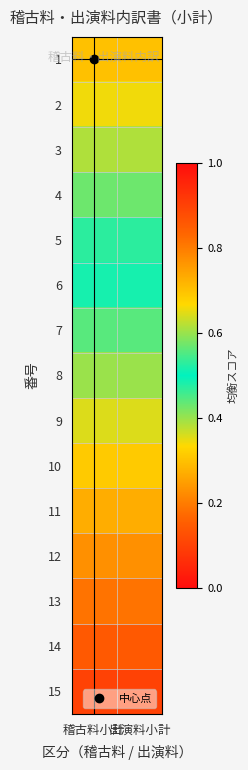

What is the difference between the highest and lowest values at 出演料小計?

0.6